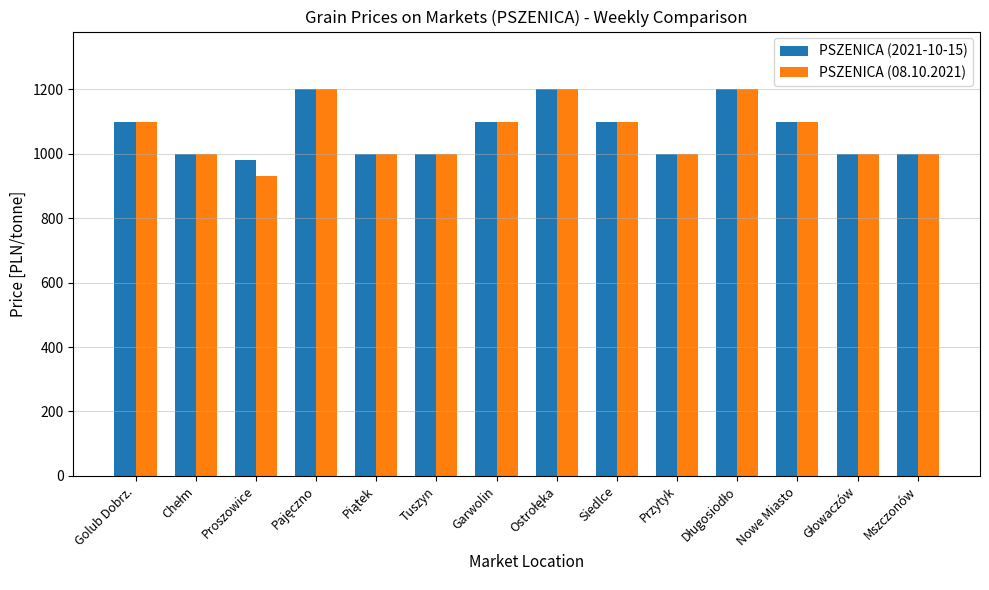

Which series has the largest range (max minus min)?

PSZENICA (08.10.2021)